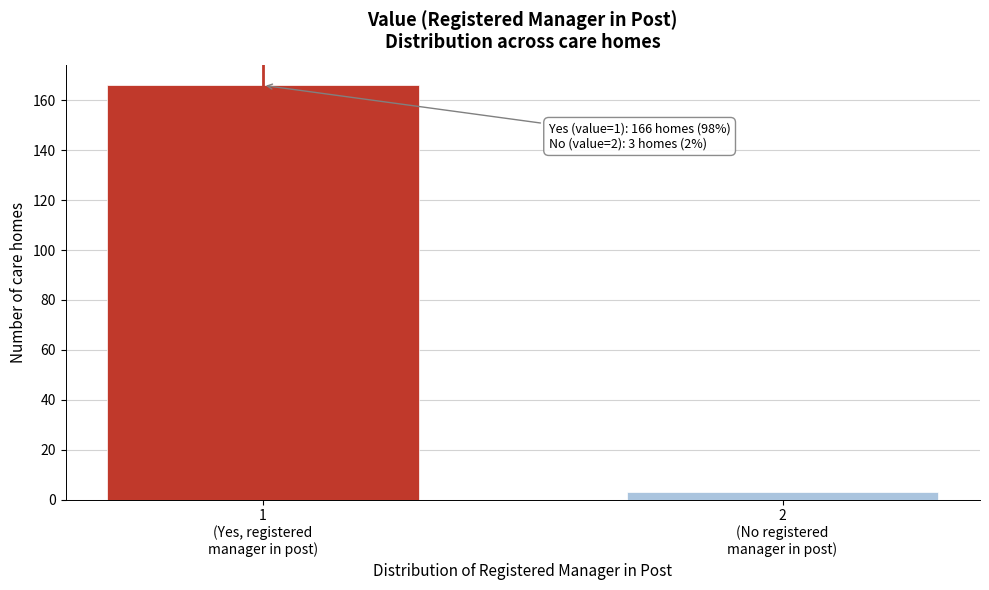

Reading left to right, list all the values displayed in this chart.

166	3